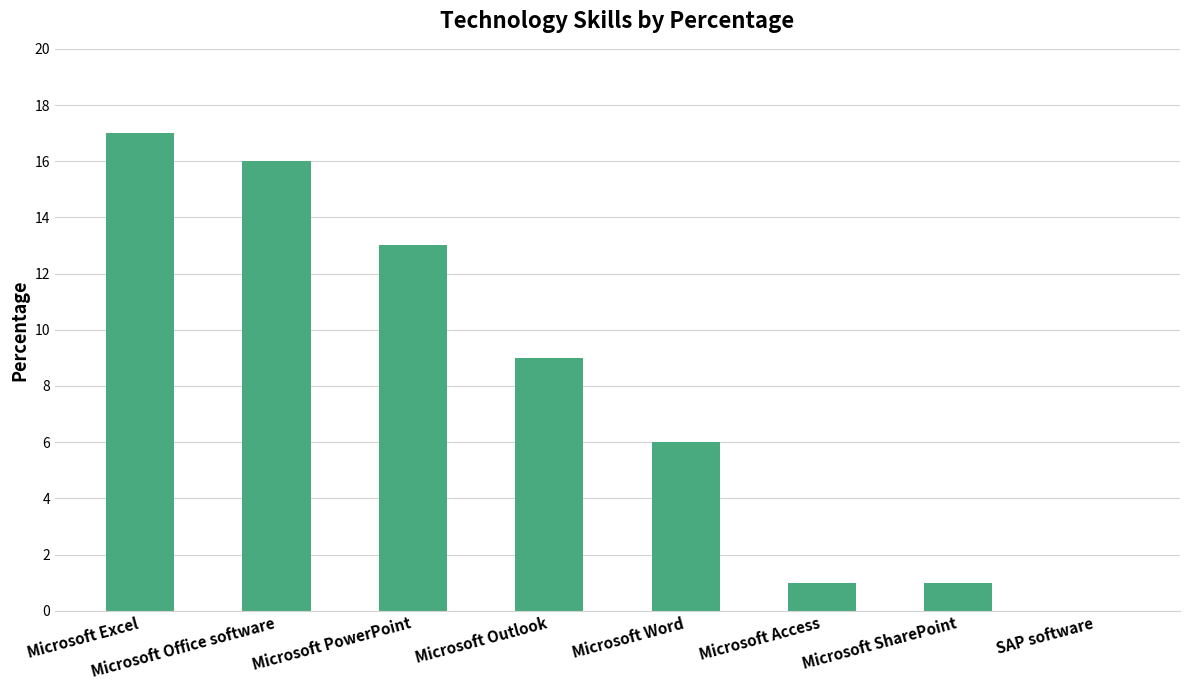

Reading left to right, what are all the values shown in this chart?

Microsoft Excel=17	Microsoft Office software=16	Microsoft PowerPoint=13	Microsoft Outlook=9	Microsoft Word=6	Microsoft Access=1	Microsoft SharePoint=1	SAP software=0